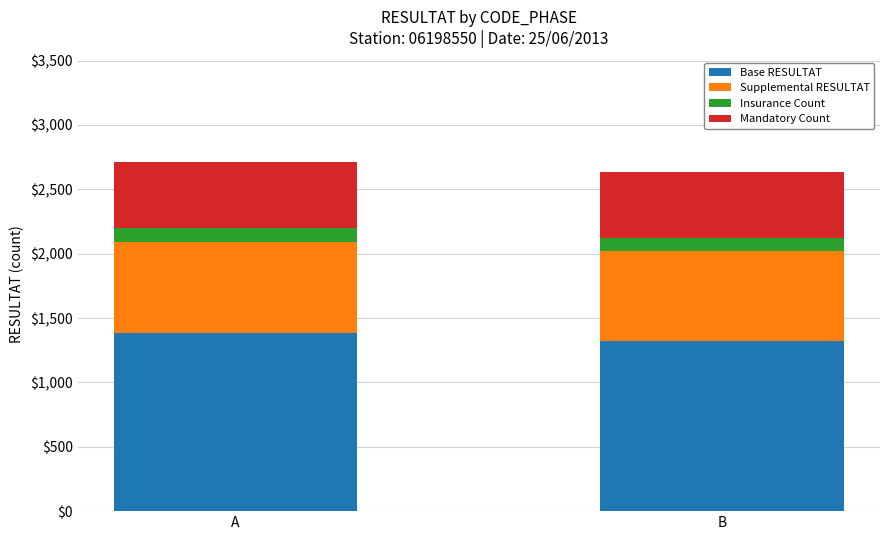

Reading right to left, what are the values for Base RESULTAT?

B=1318	A=1382